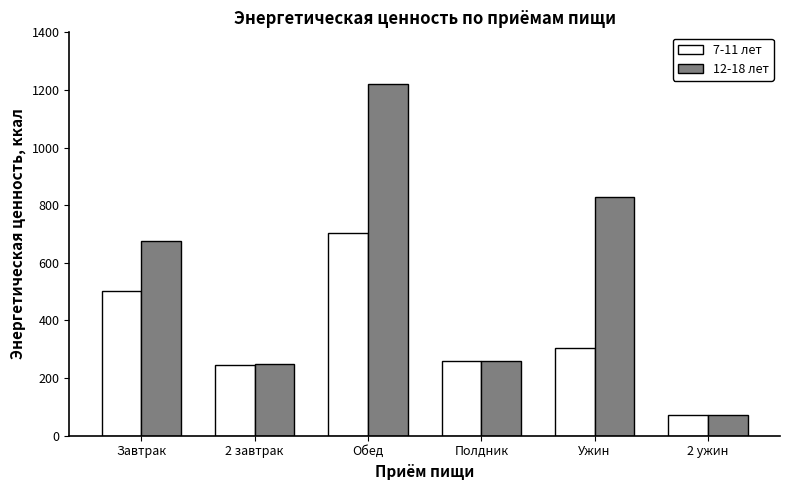

What is the value of the 7-11 лет bar at the 5th from the left?

306